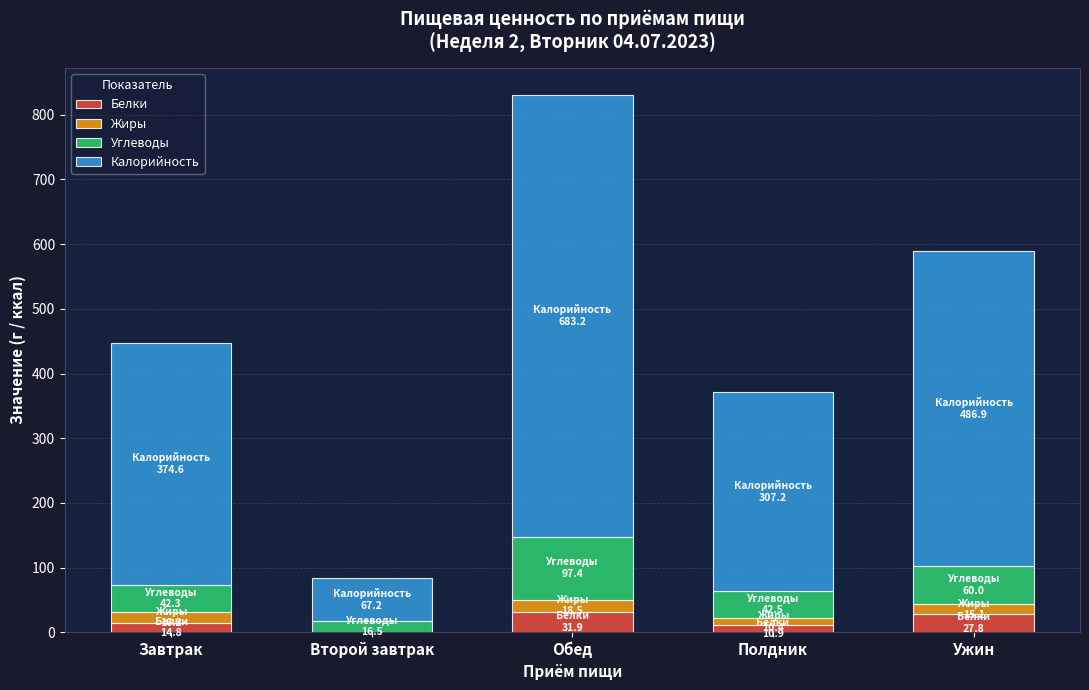

Does the chart contain stacked bars?

Yes